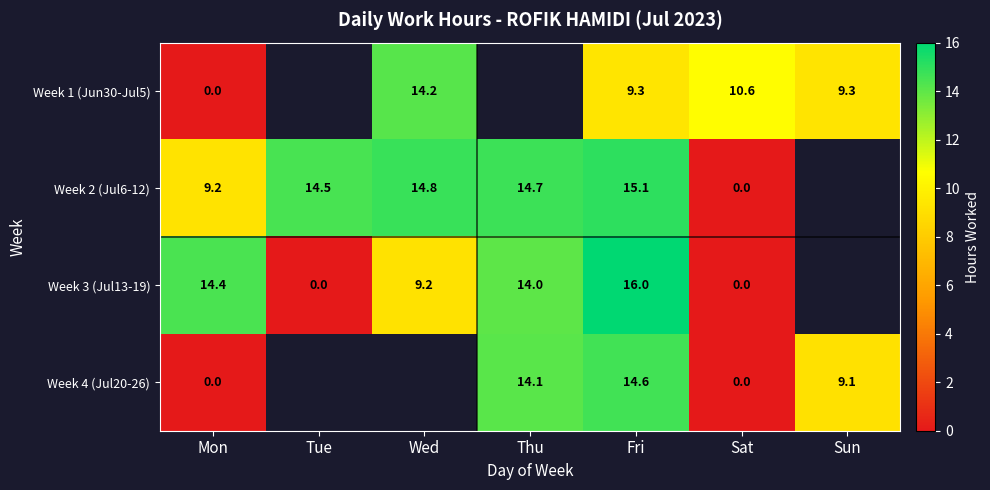

True or false: Week 2 (Jul6-12) has a value of 14.8 at Wed.

True